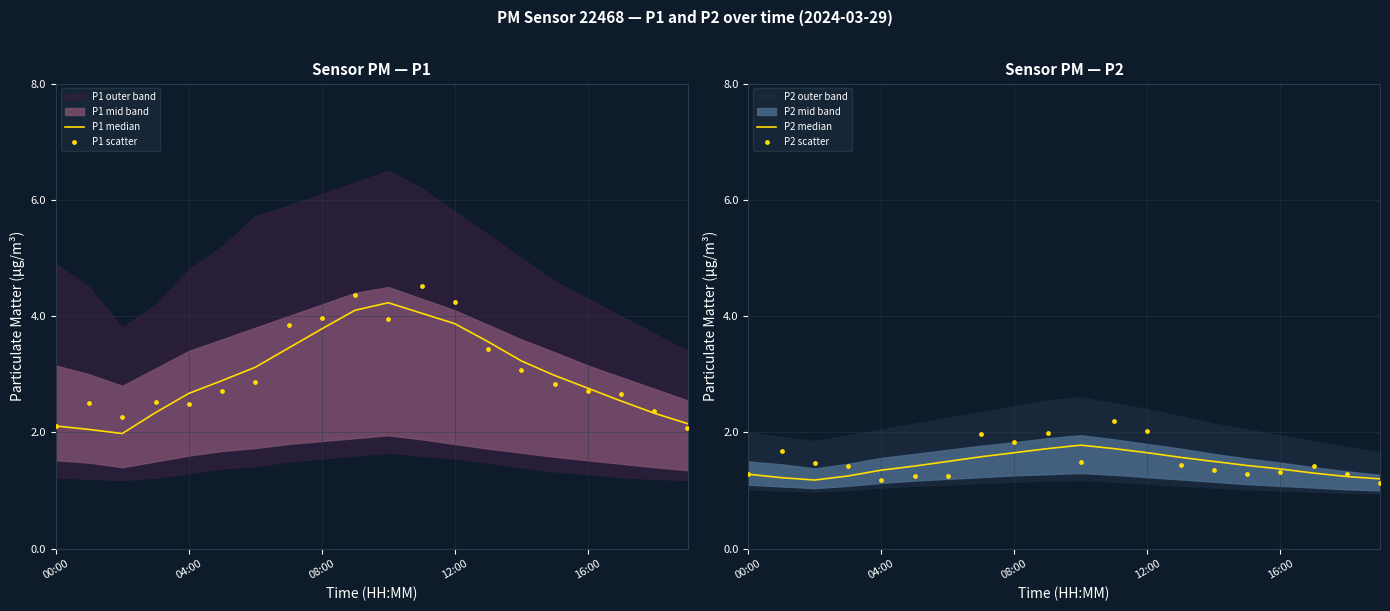

At which category is the sum across all series the highest?

11